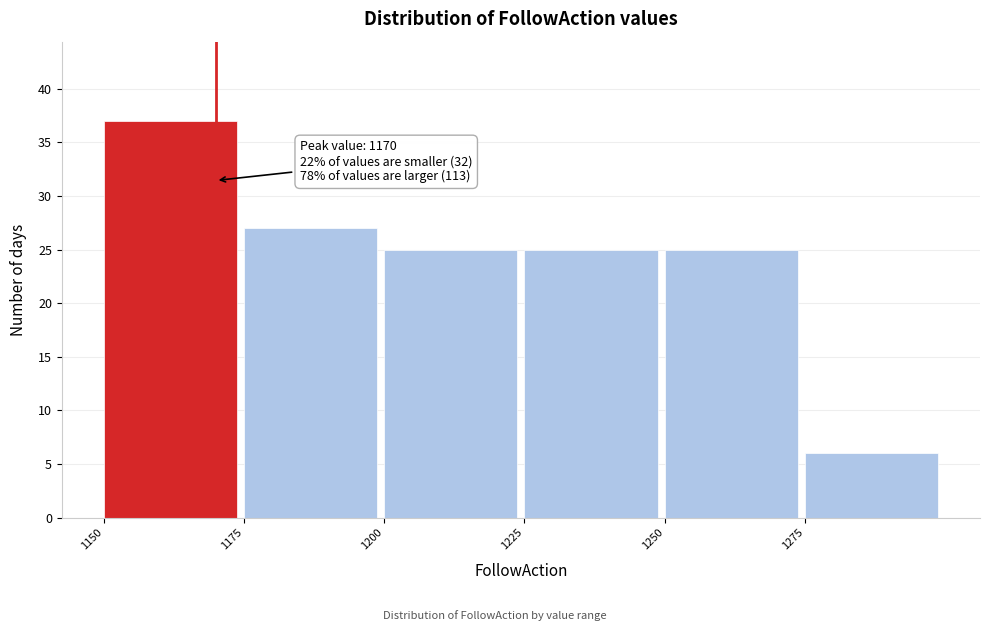

Over which range of the x-axis is the bar tallest?

1150 to 1175